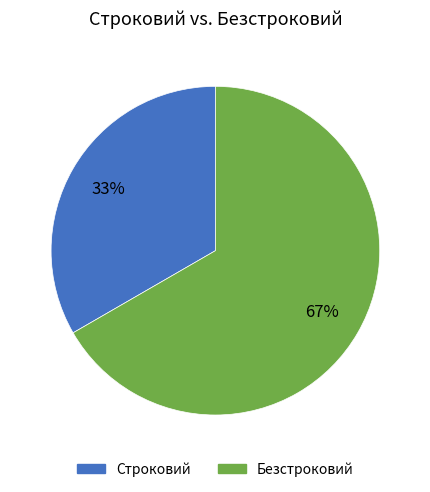

Which category has the smallest portion of the pie?

Строковий